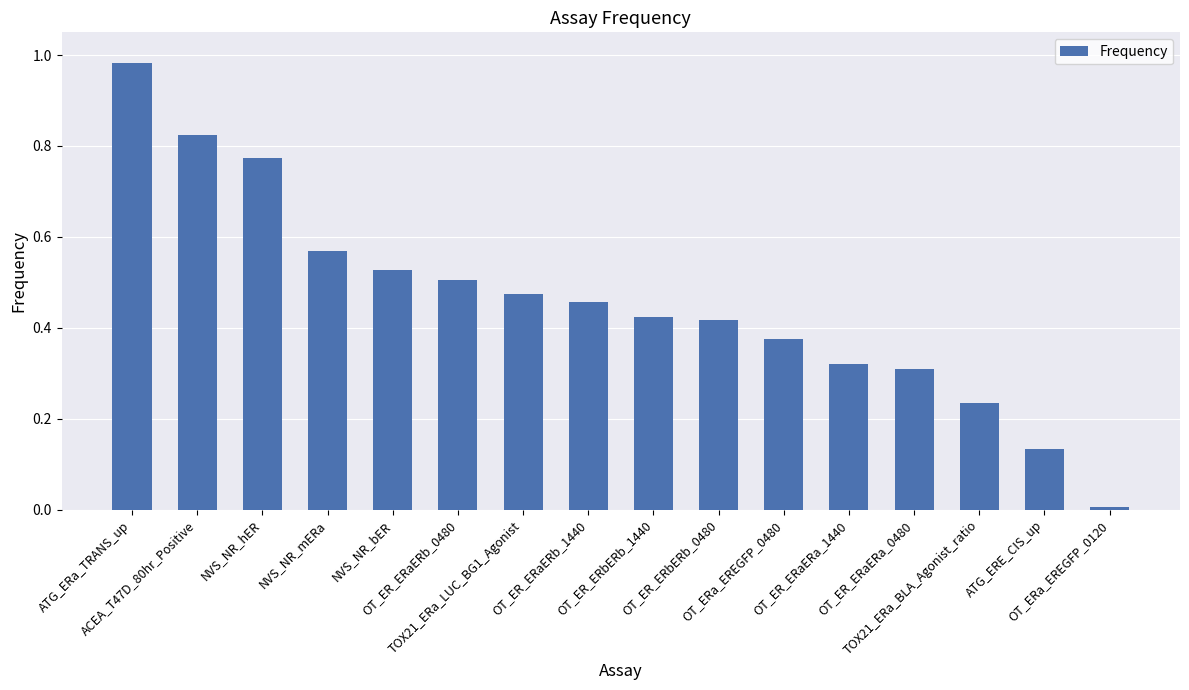

Count the number of categories in the chart.

16